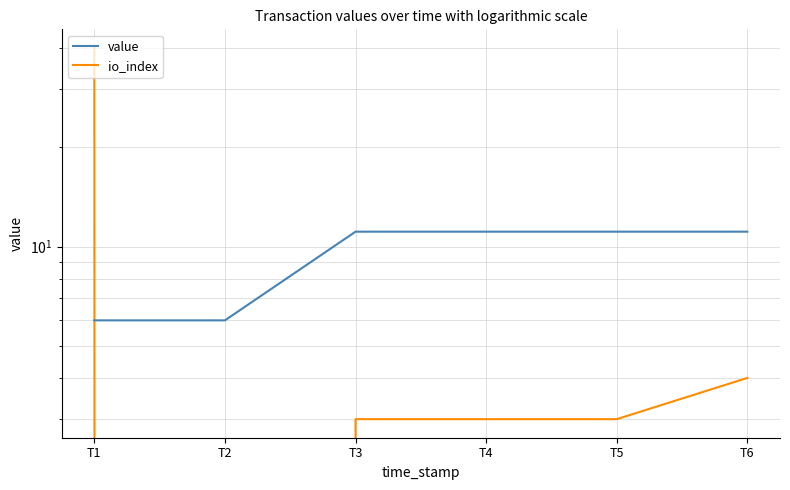

The io_index series shows 3.0 at T5. True or false?

True